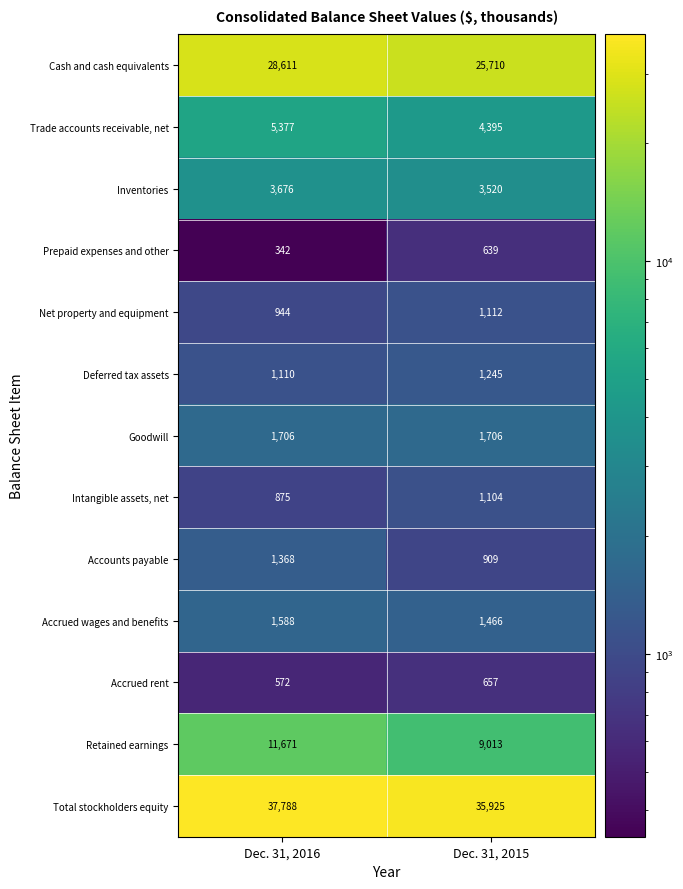

Rank the series at Dec. 31, 2016 from lowest to highest value.

Prepaid expenses and other, Accrued rent, Intangible assets, net, Net property and equipment, Deferred tax assets, Accounts payable, Accrued wages and benefits, Goodwill, Inventories, Trade accounts receivable, net, Retained earnings, Cash and cash equivalents, Total stockholders equity